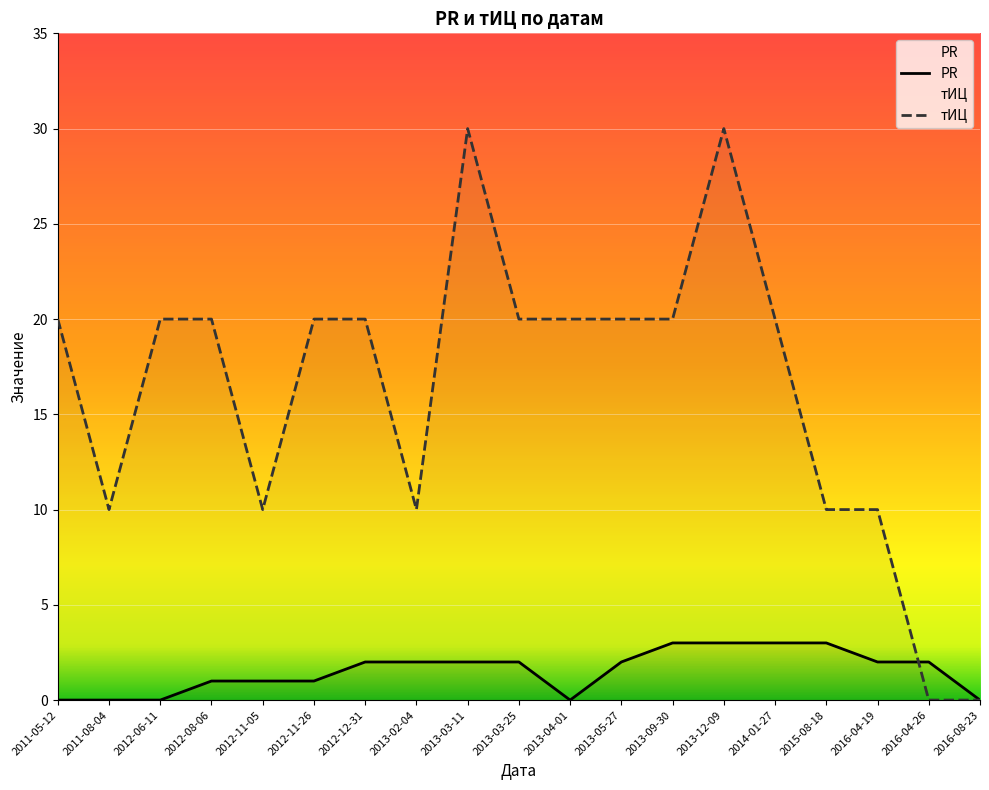

How many data points does each series have?

19